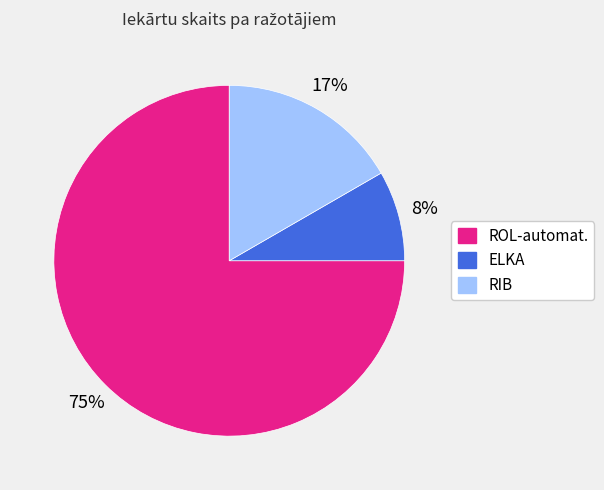

How many slices are in this pie chart?

3